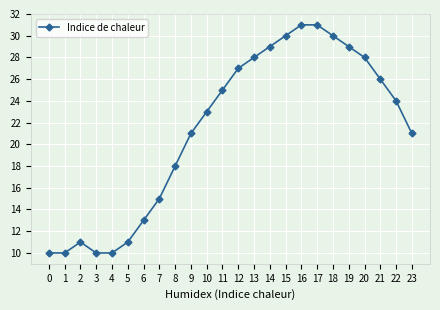

At which label does the data first exceed 24?

11